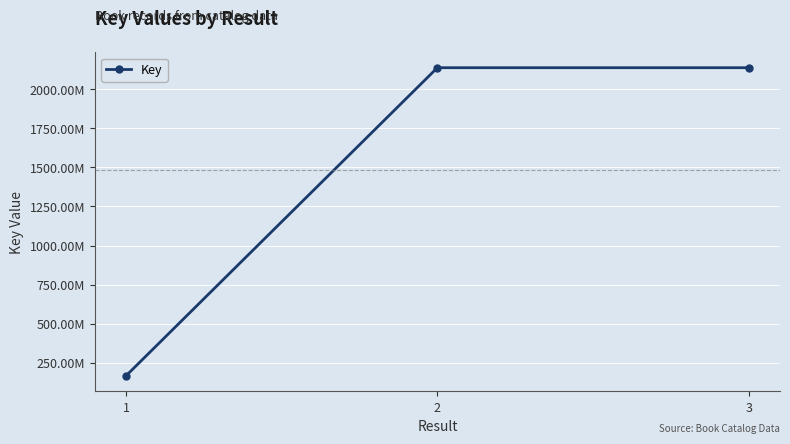

What is the maximum value shown in the chart?

2137695033